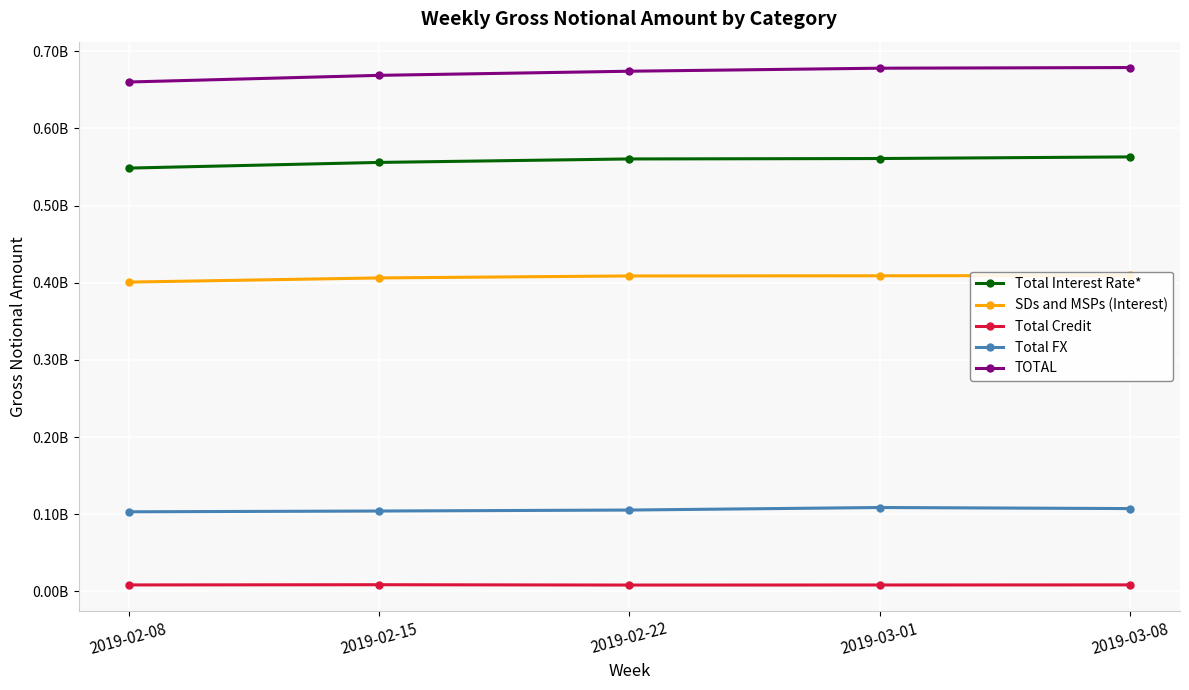

True or false: SDs and MSPs (Interest) has a value of 409420864 at 2019-03-08.

True